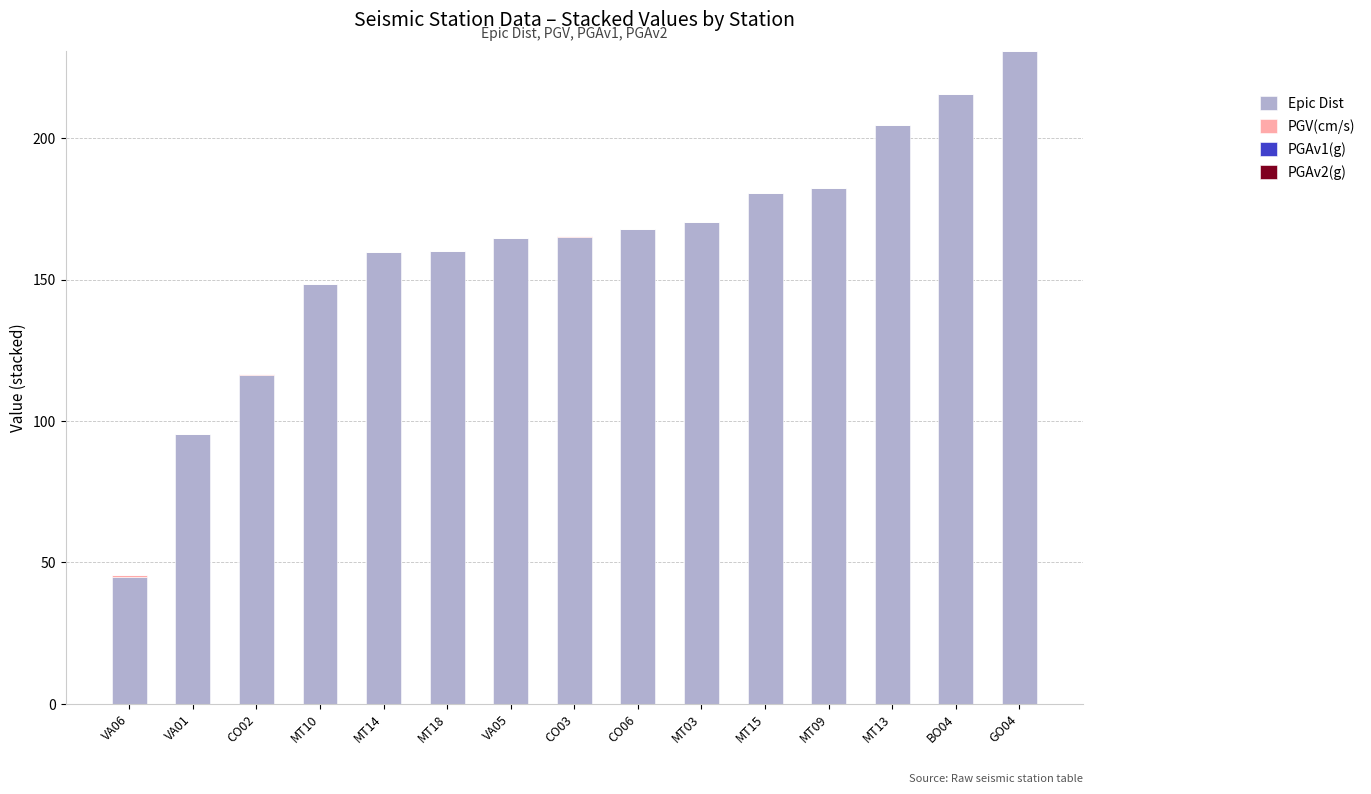

Does the chart contain stacked bars?

Yes